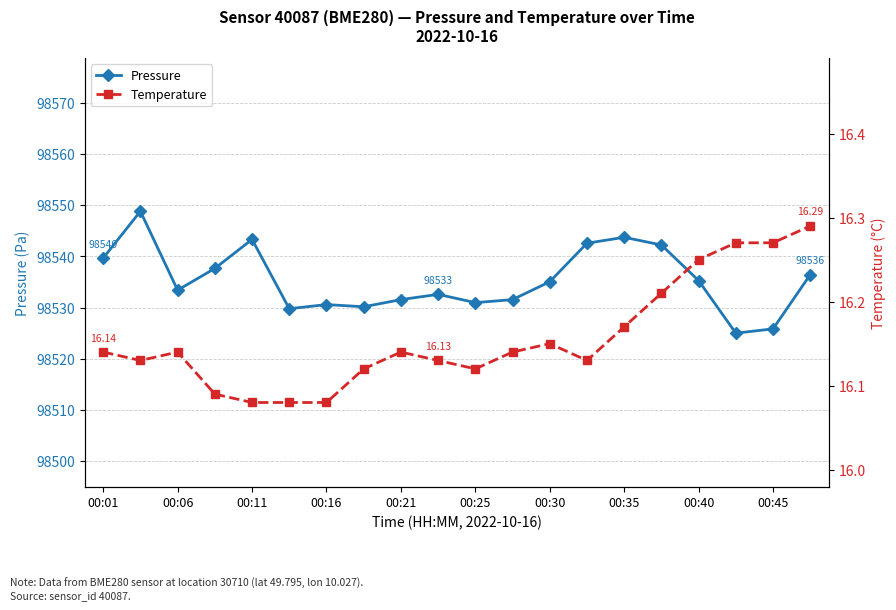

Where is Pressure nearest to the value 98536?

19